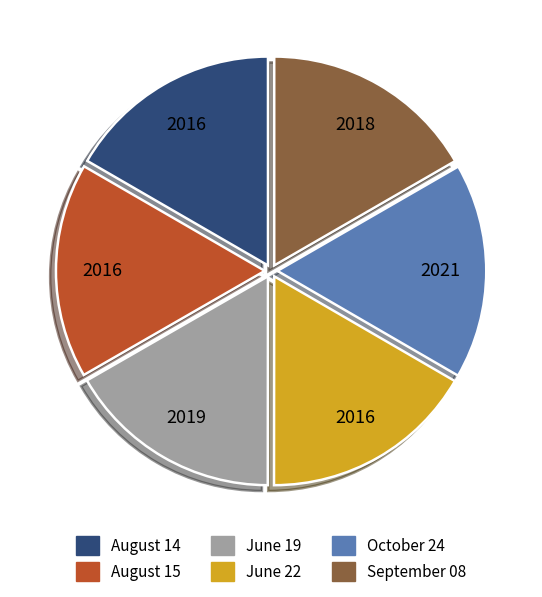

Is it true that June 22 is 17% of the pie?

True